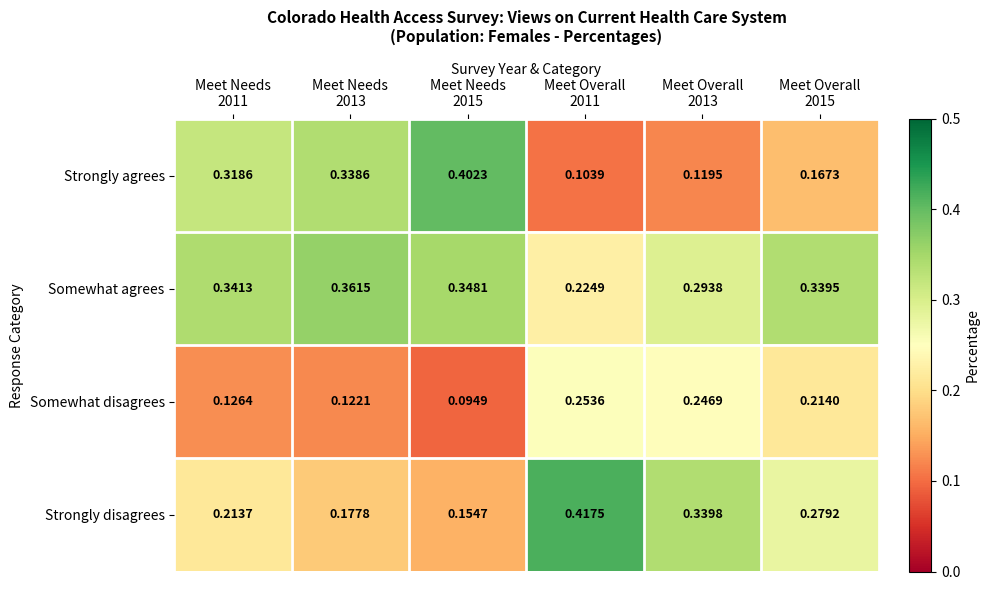

Rank the series by their average value, from lowest to highest.

Somewhat disagrees, Strongly agrees, Strongly disagrees, Somewhat agrees